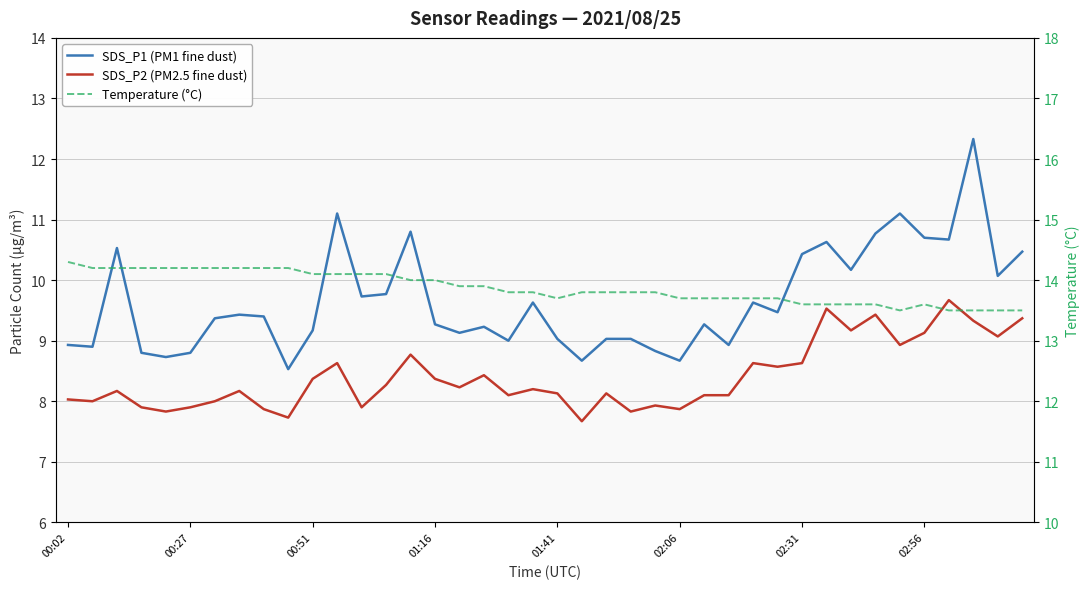

Count the number of categories in the chart.

40